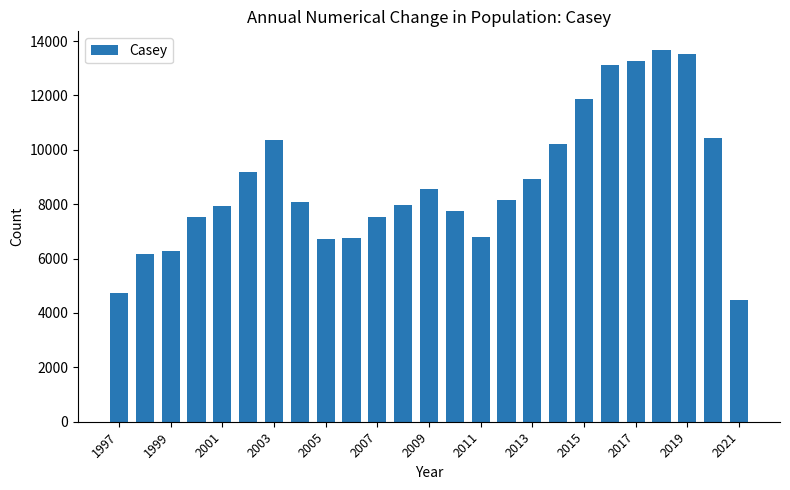

What is the value of the 4th bar from the left?

7510